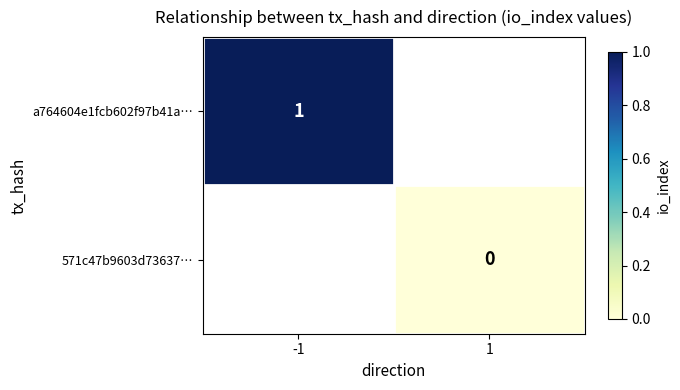

The a764604e1fcb602f97b41a… series shows 1 at -1. True or false?

True